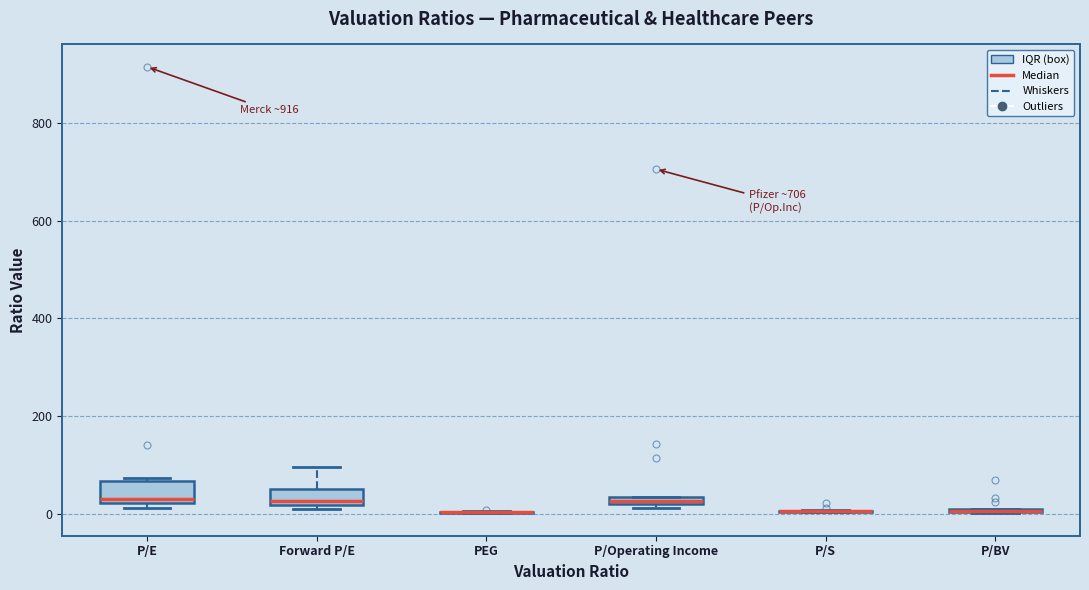

Where does the upper whisker of the box for Forward P/E end on the y-axis? The values are not printed on the chart, so give them approximately, as read against the axis.

100